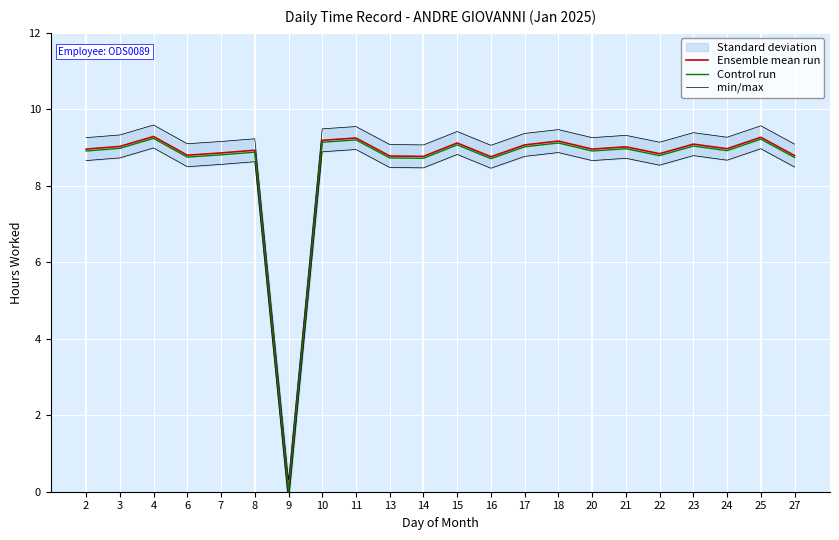

Which series changed the most between 13 and 21?

Ensemble mean run